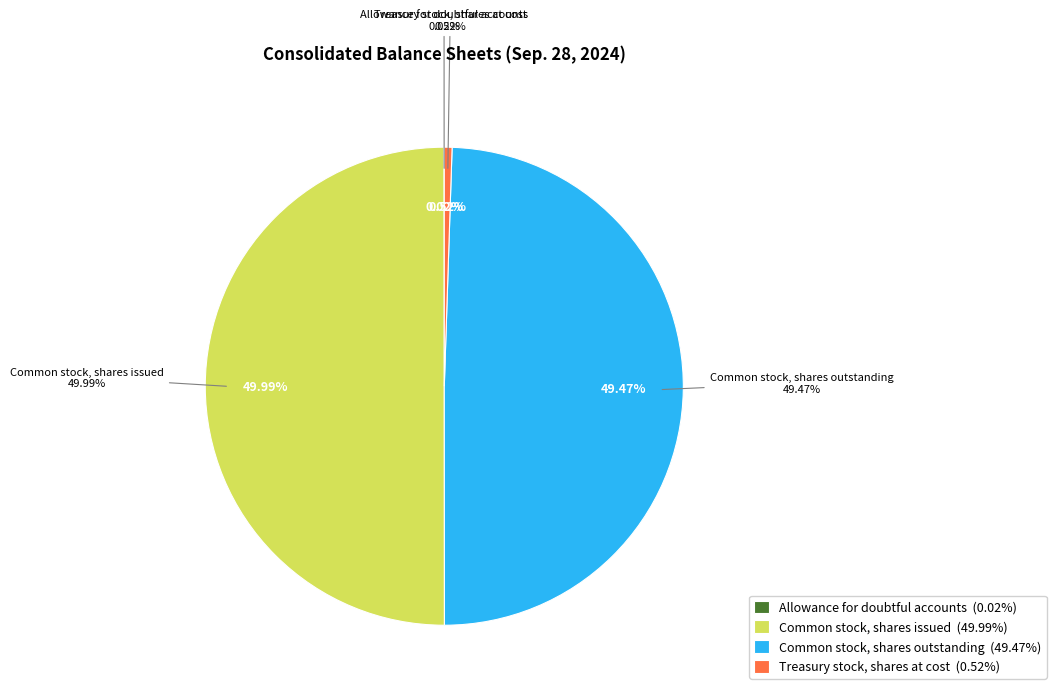

Rank the categories by value from lowest to highest.

Allowance for doubtful accounts, Treasury stock, shares at cost, Common stock, shares outstanding, Common stock, shares issued